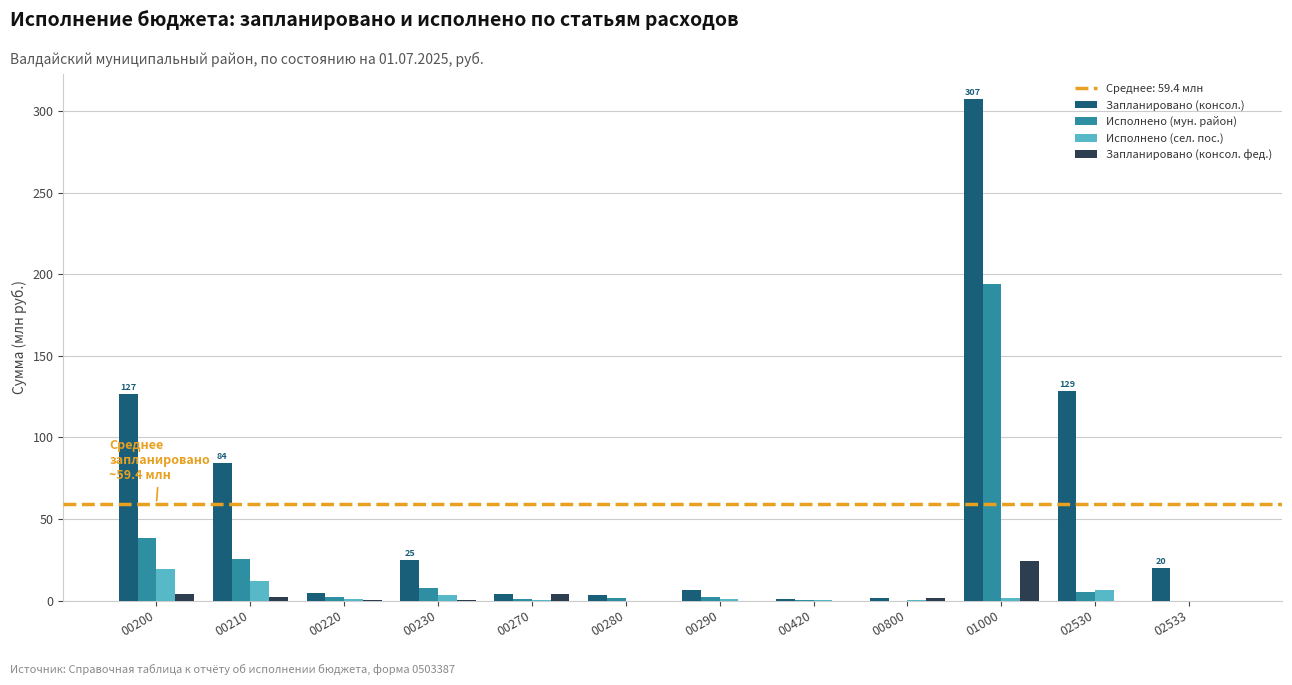

What is the highest value of the Исполнено (мун. район) series?

193.7